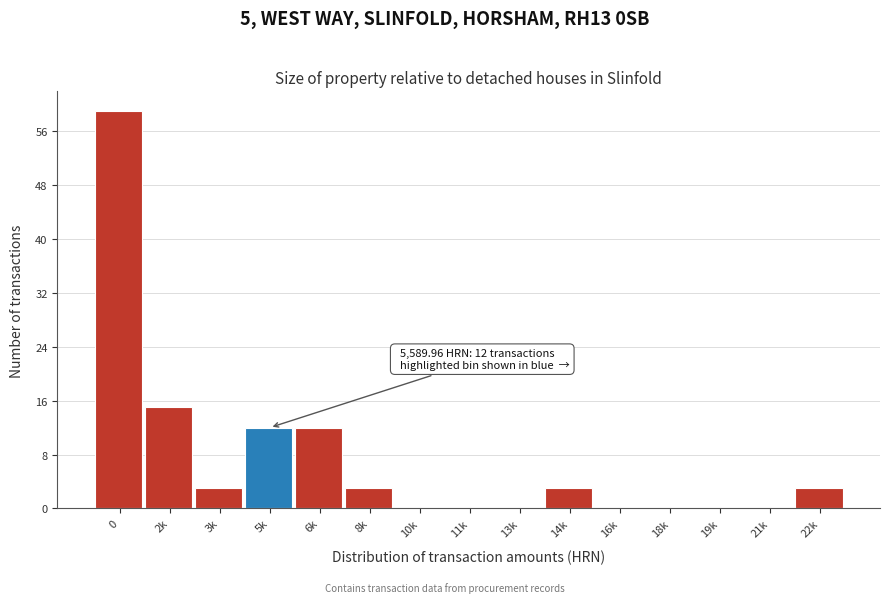

Reading left to right, list all the values displayed in this chart.

0=59	2k=15	3k=3	5k=12	6k=12	8k=3	10k=0	11k=0	13k=0	14k=3	16k=0	18k=0	19k=0	21k=0	22k=3